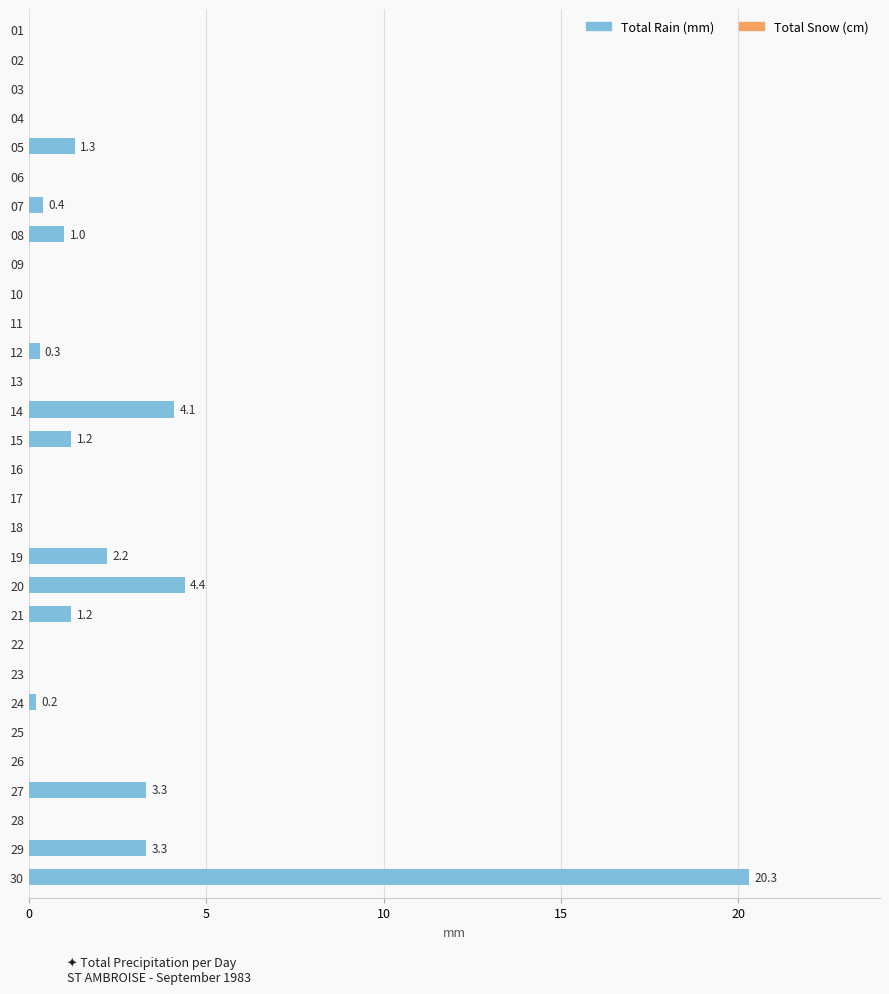

Between 11 and 27, which is larger?

27